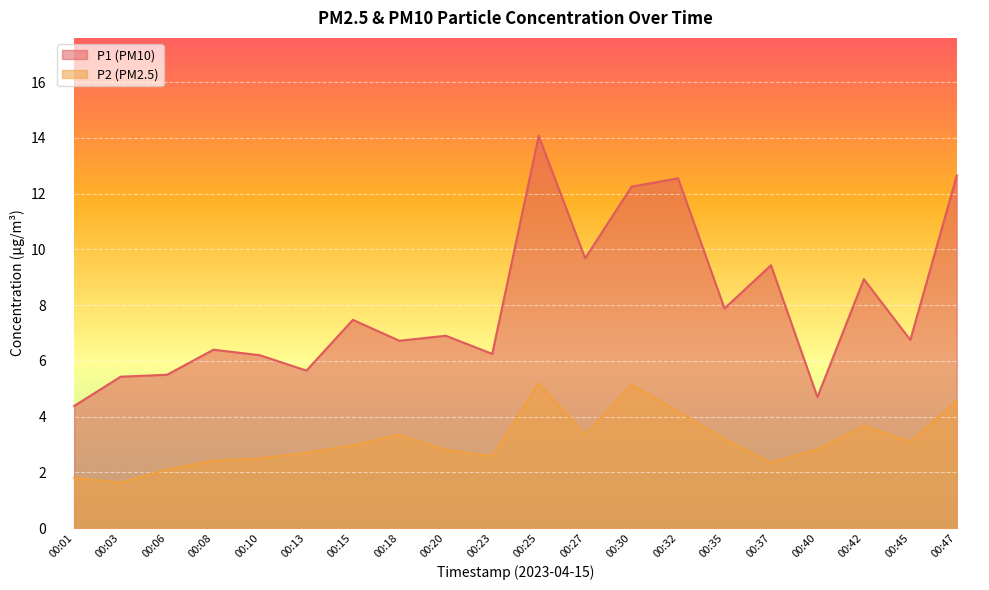

Which series changed the most between 00:18 and 00:47?

P1 (PM10)